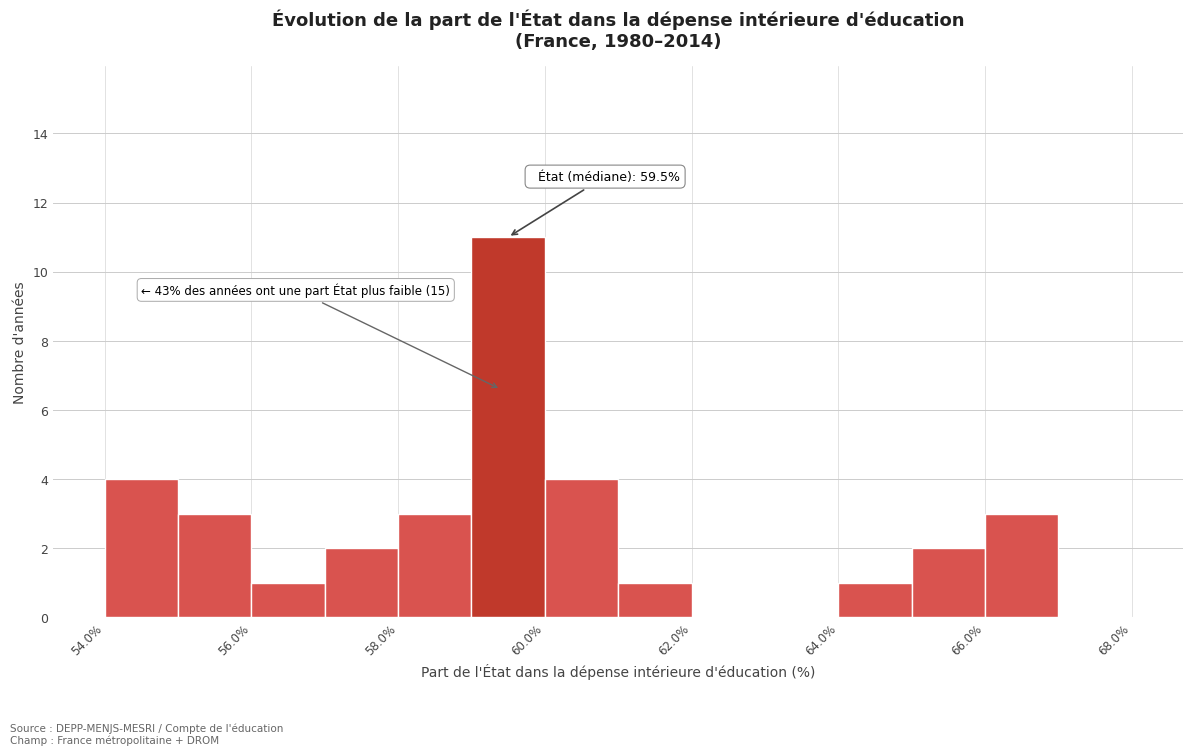

Over which range of the x-axis is the bar tallest?

59 to 60